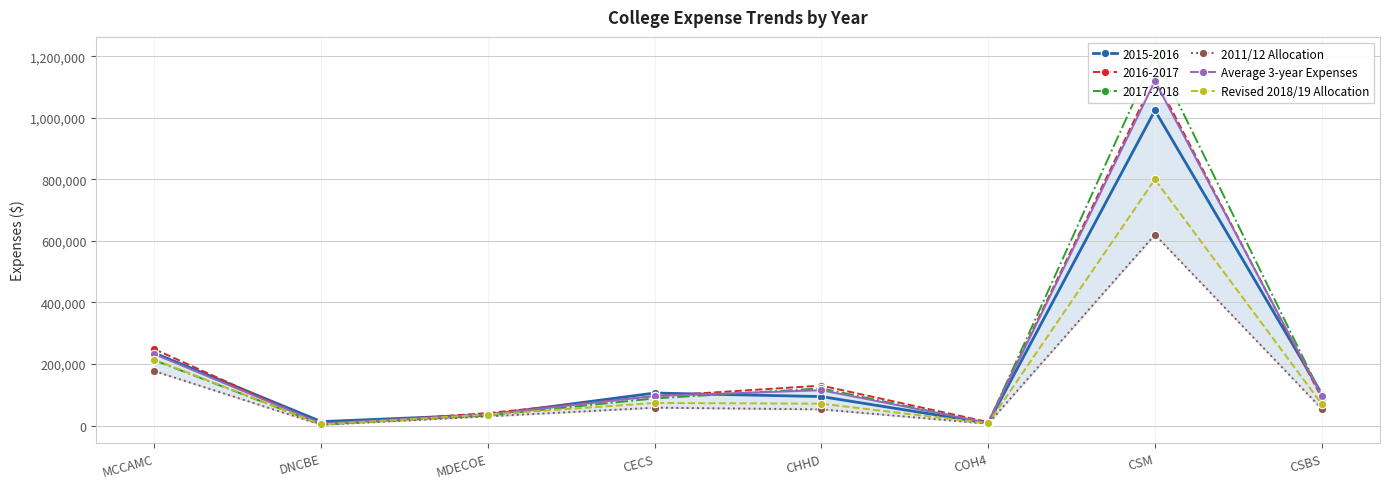

True or false: Average 3-year Expenses and 2011/12 Allocation cross at least once.

False